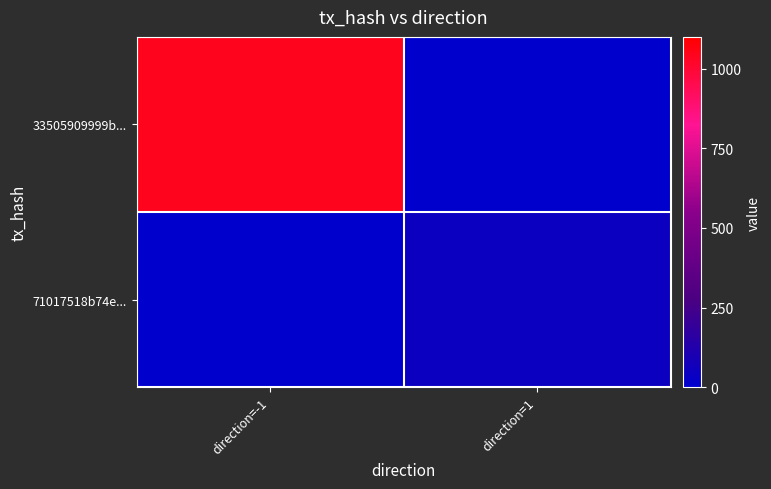

At which category is the sum across all series the highest?

direction=-1